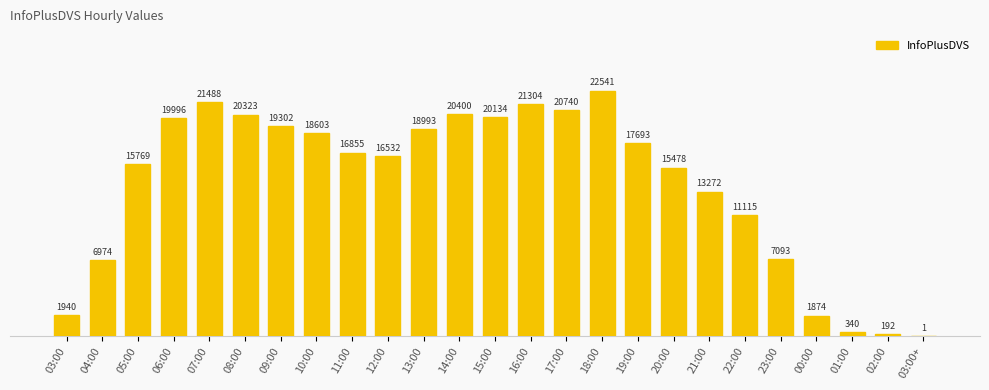

What is the sum of the values at 22:00 and 01:00?

11455